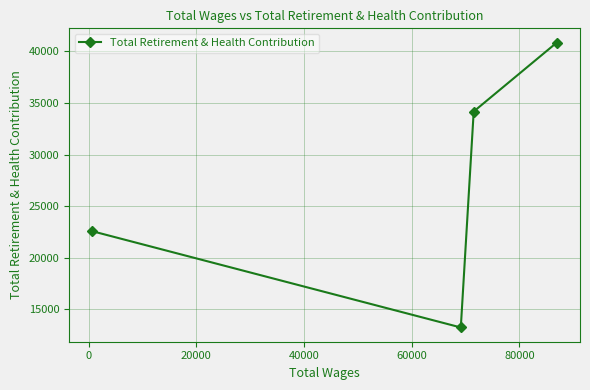

What is the sum of all values?

110874